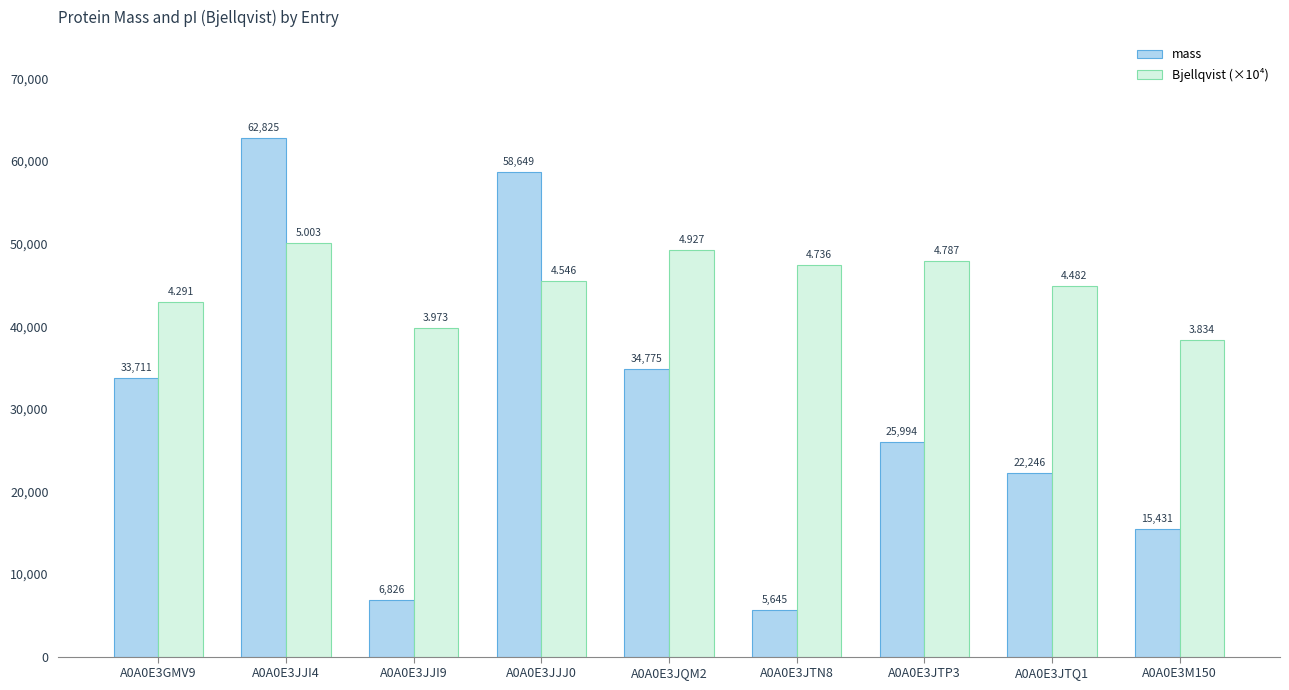

Which series has the widest spread of values?

mass